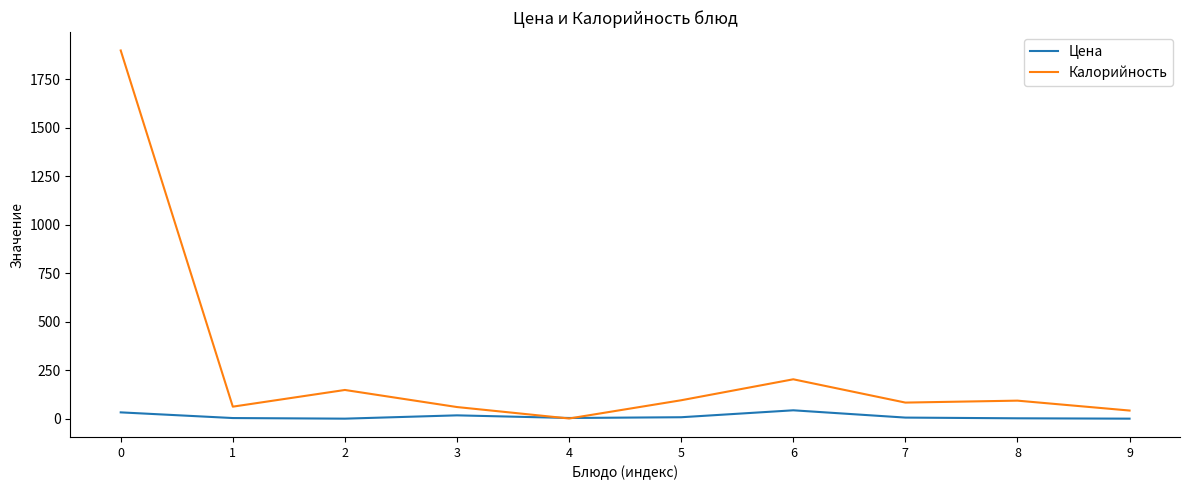

List the series in order of their peak value, highest first.

Калорийность, Цена